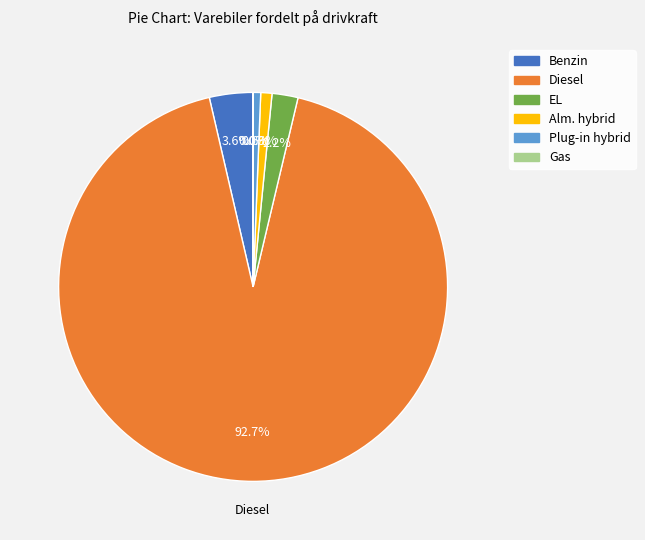

Which slice represents more than half of the pie?

Diesel